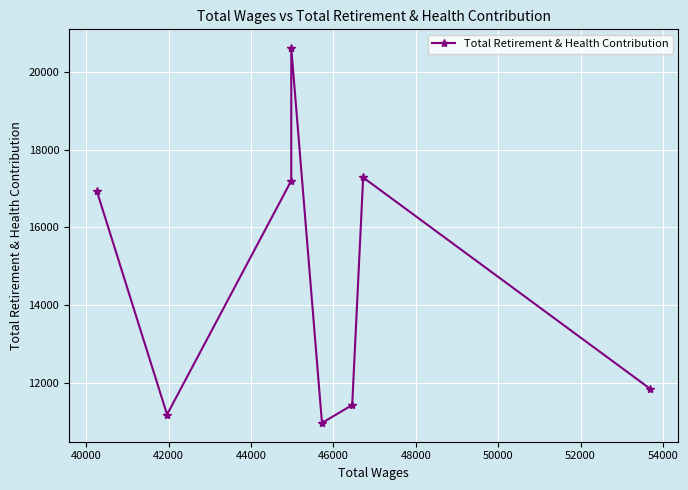

What is the difference between the maximum and minimum values?

9654